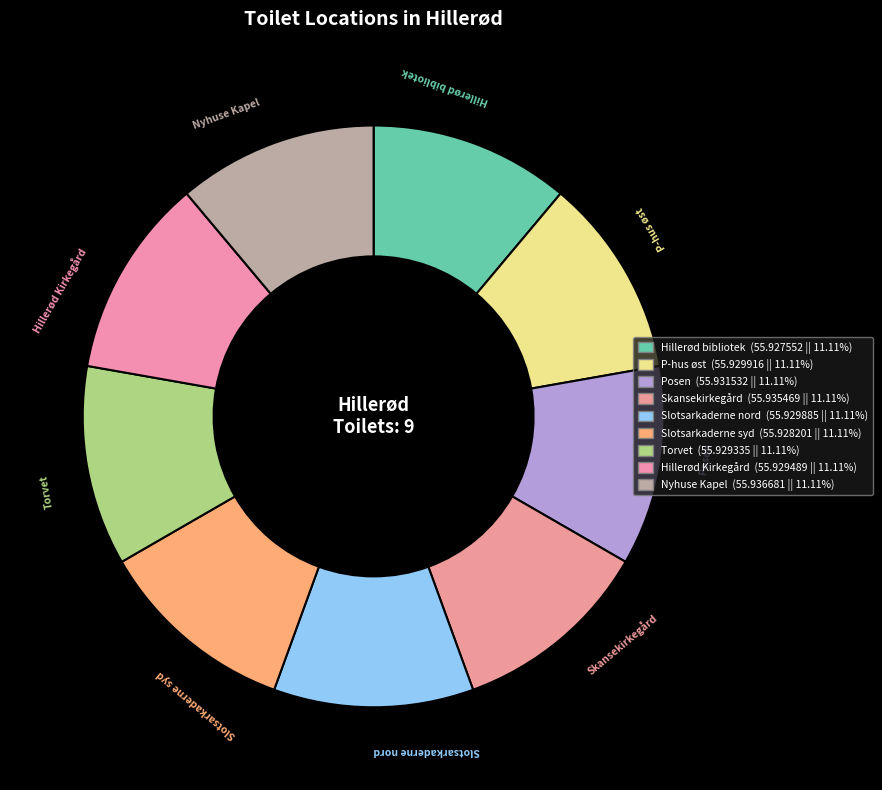

To the nearest percent, what portion does Slotsarkaderne syd represent?

11%